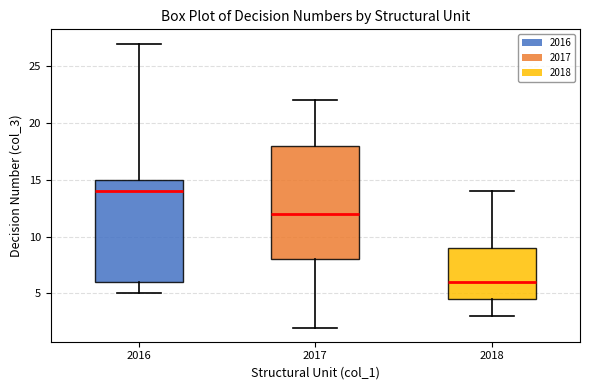

Which box is the tallest, from its lower edge to its upper edge?

2017